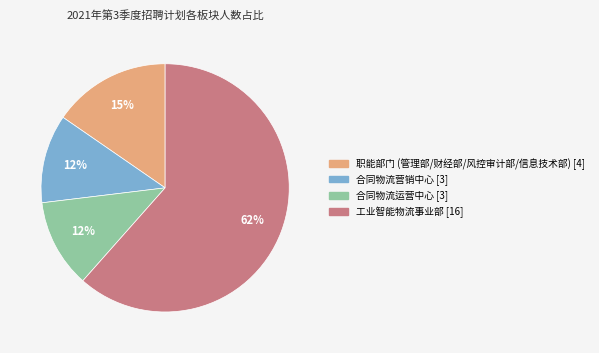

To the nearest percent, what is the combined percentage of 职能部门 (管理部/财经部/风控审计部/信息技术部) and 合同物流营销中心?

27%